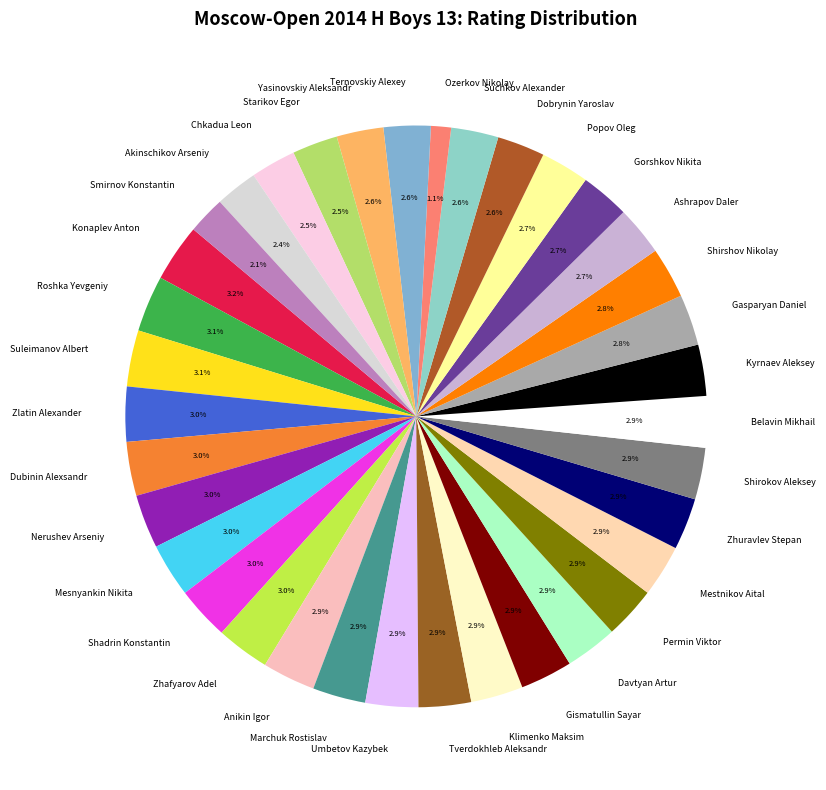

Do Akinschikov Arseniy and Klimenko Maksim together represent more than half of the pie?

No